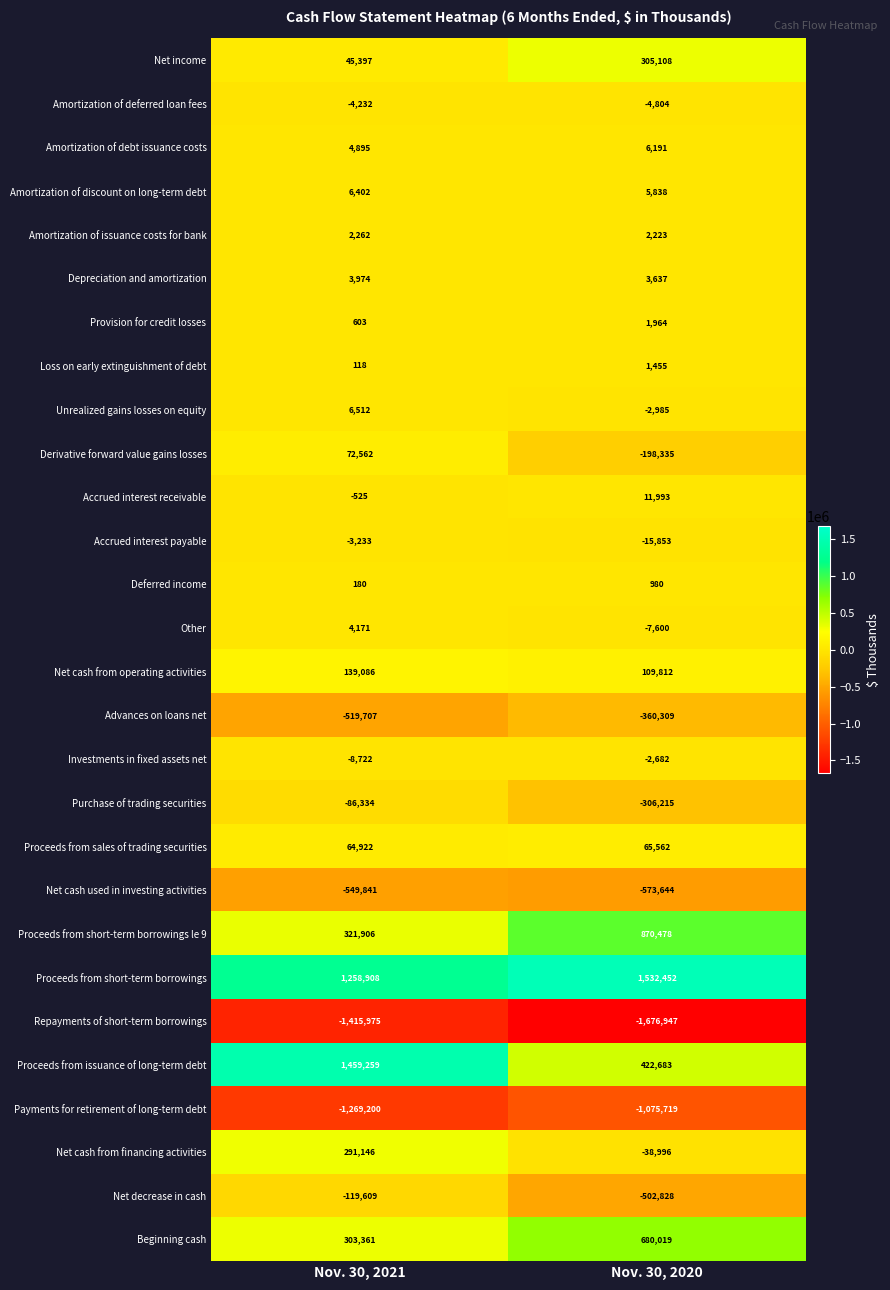

What is the sum of the Investments in fixed assets net values at Nov. 30, 2020 and Nov. 30, 2021?

-11404